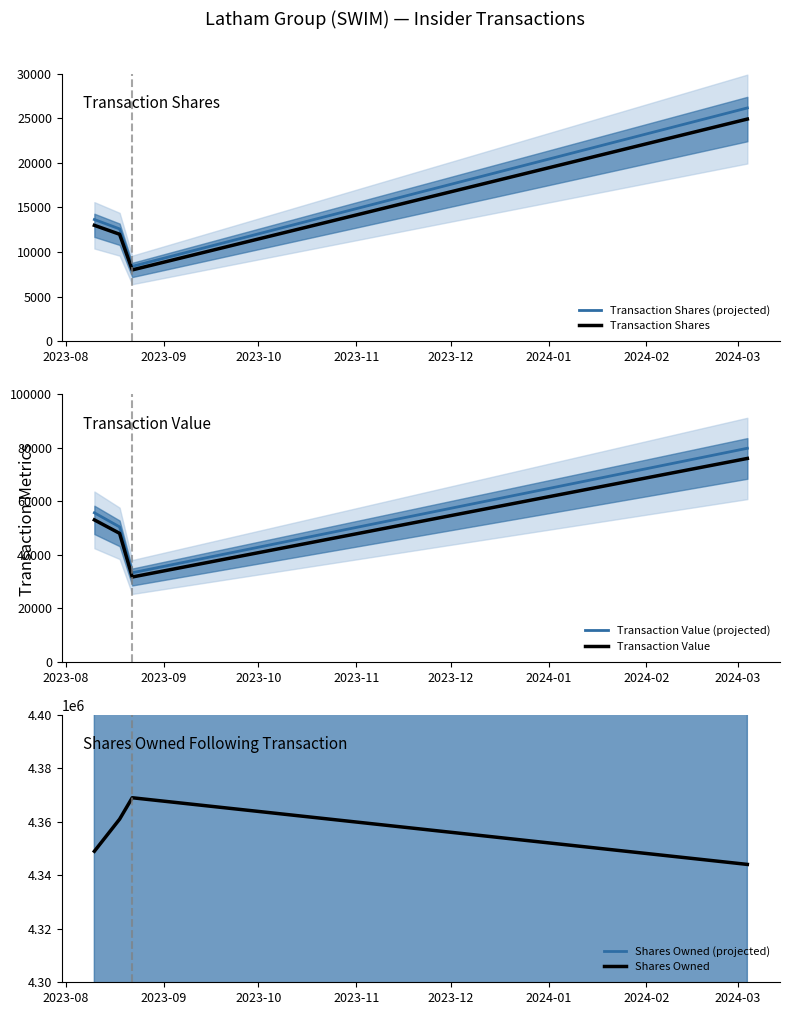

What is the value of the Transaction Value point at the 4th from the left?

75985.0